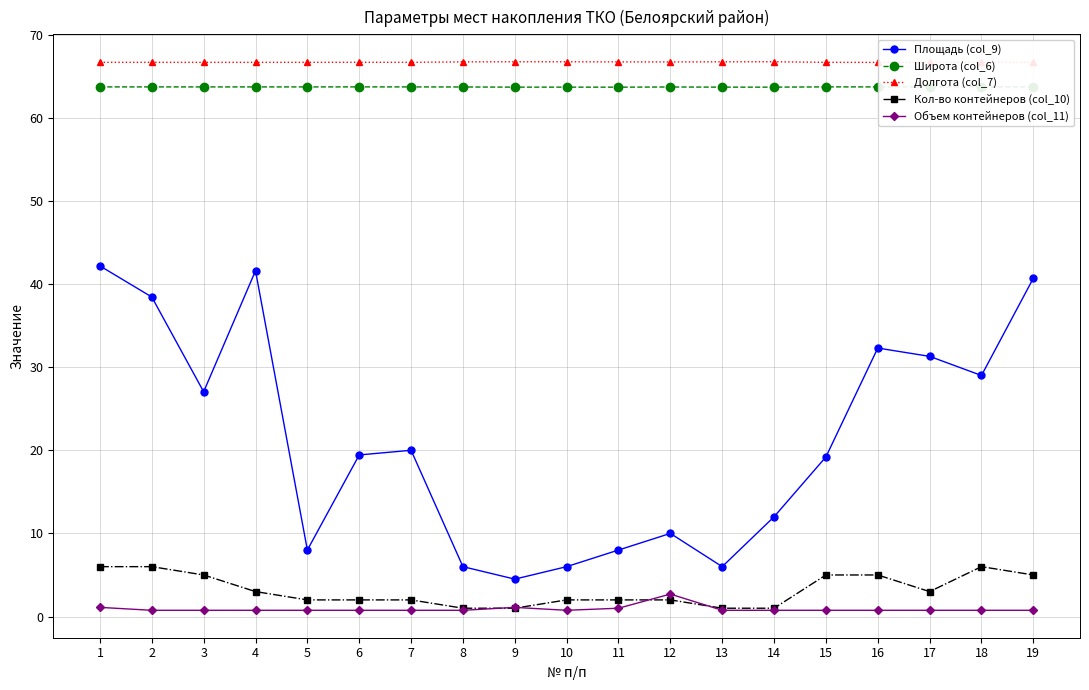

Is it true that Долгота (col_7) equals 66.7 at 15?

True